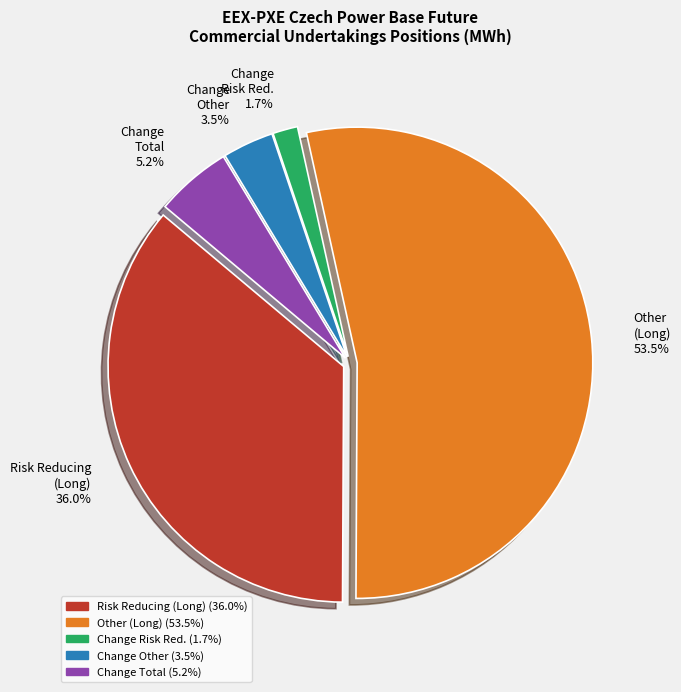

How much of the chart is everything except Change Other?

96.5%